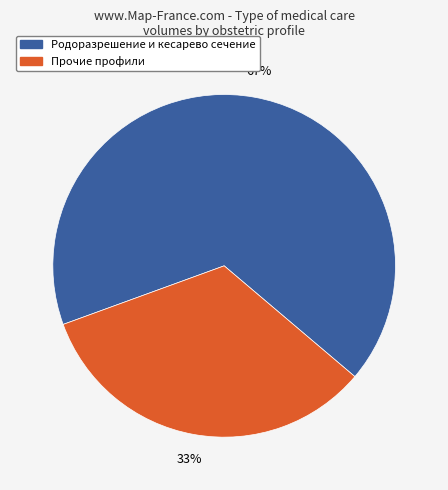

What is the majority slice?

Родоразрешение и кесарево сечение